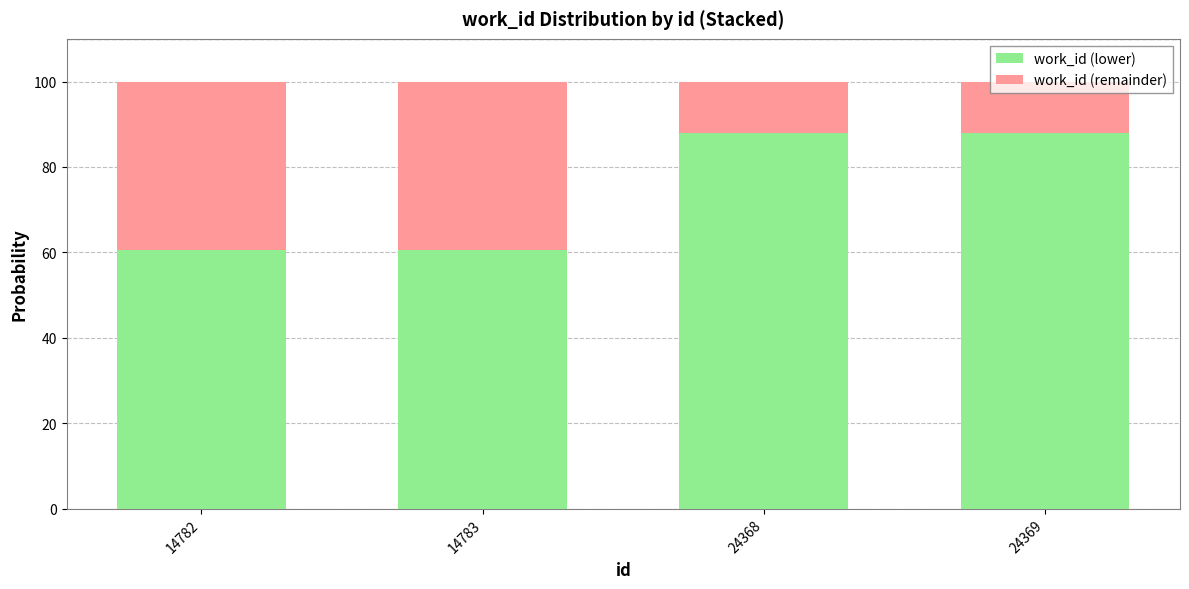

Is it true that work_id (lower) equals 60.6 at 14782?

True